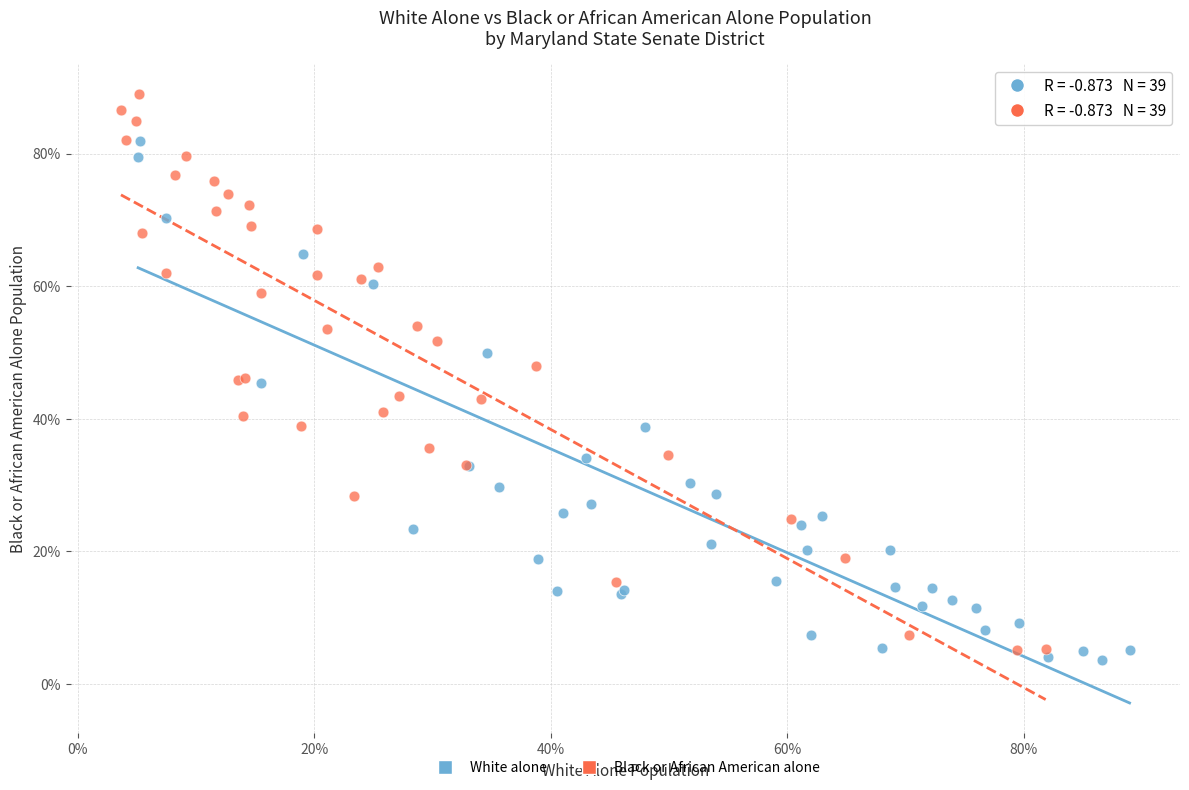

Which series contains the lowest Y value?

White alone